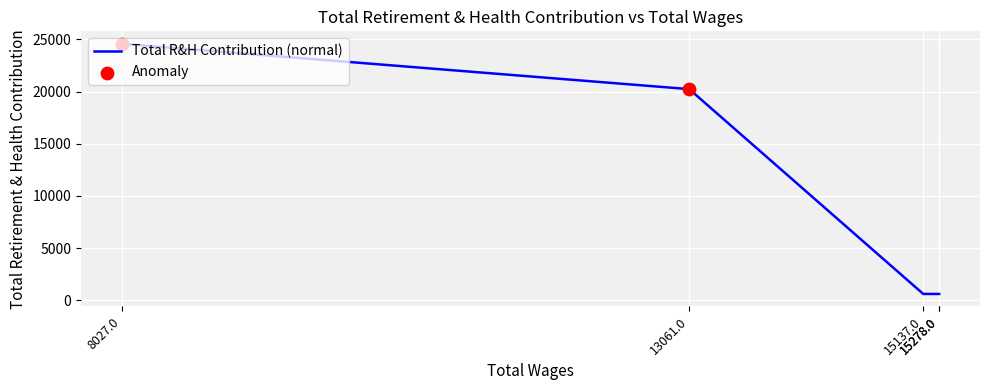

What is the change in value from 15137.0 to 13061.0?

+19627